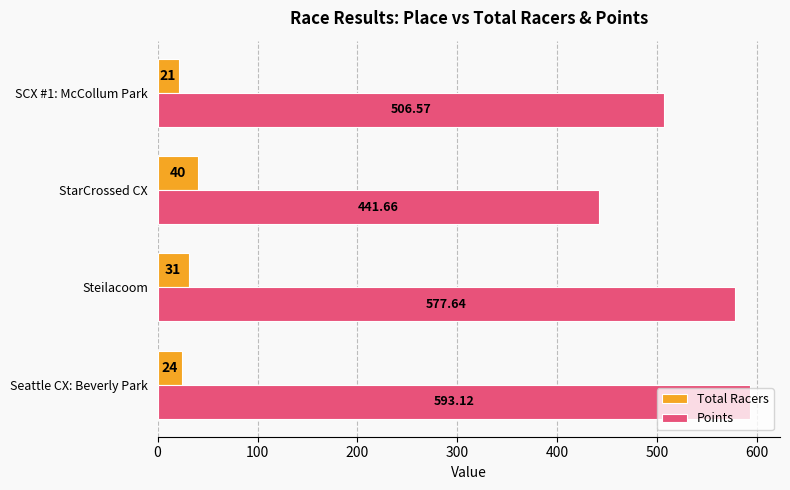

What is the sum of the Total Racers values at Steilacoom and SCX #1: McCollum Park?

52.0